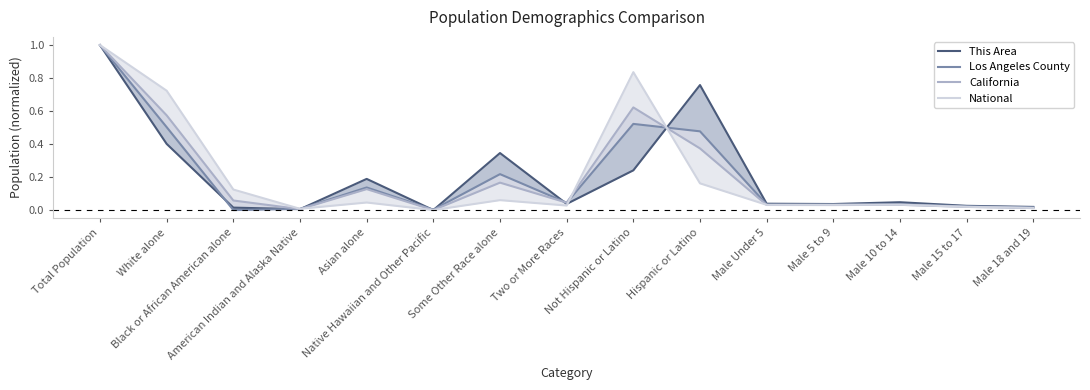

What are all the series names shown in the legend?

This Area, Los Angeles County, California, National